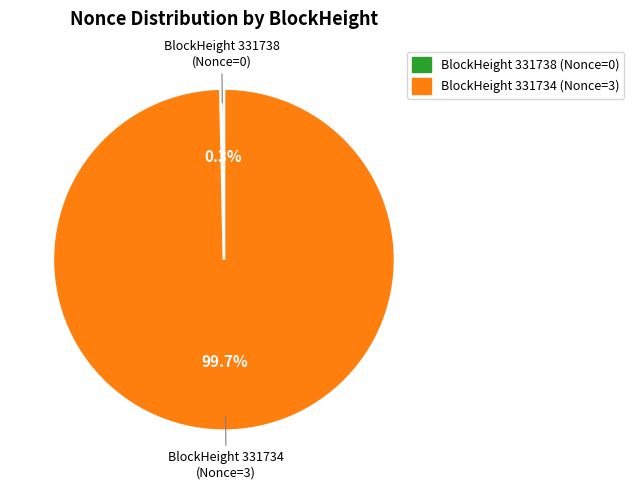

Which slice represents more than half of the pie?

BlockHeight 331734 (Nonce=3)